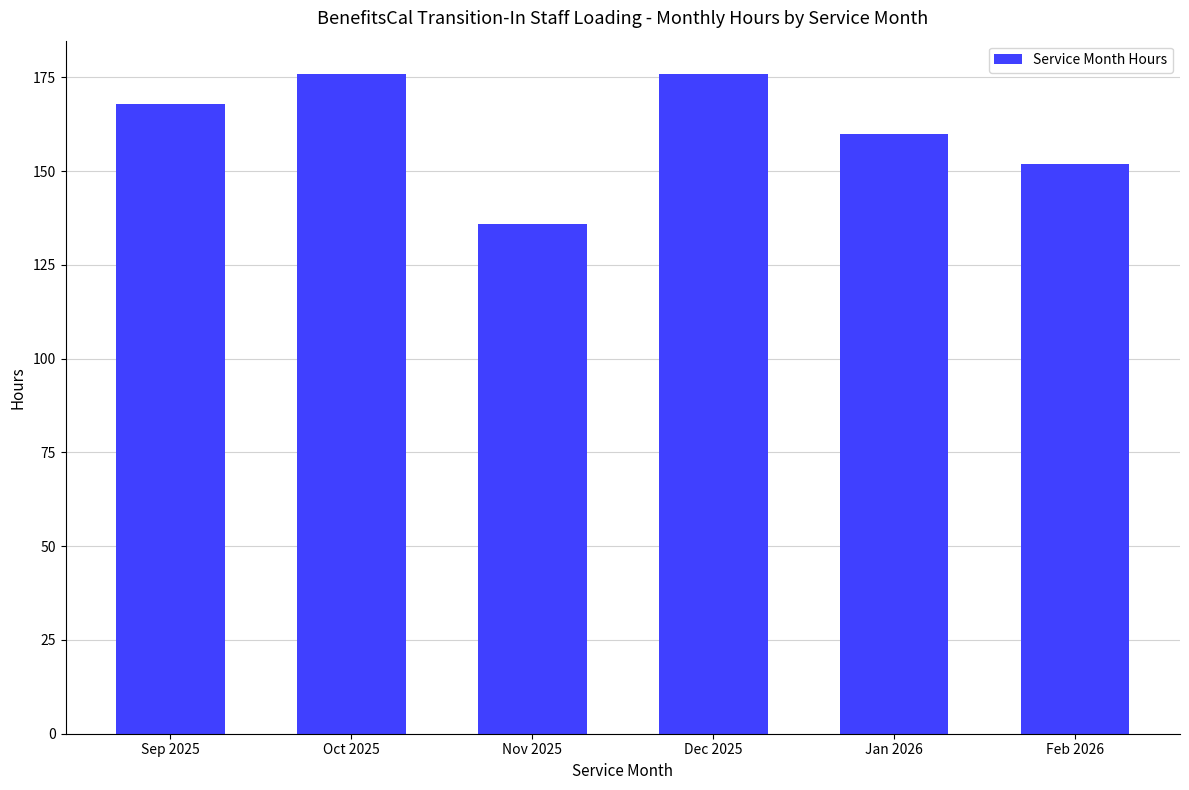

True or false: the data shows 152 at Feb 2026.

True